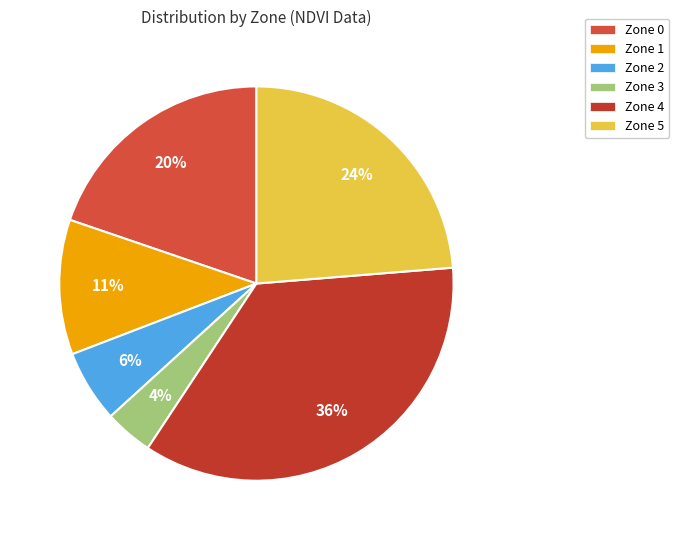

What percentage is NOT represented by Zone 3?

96.0%